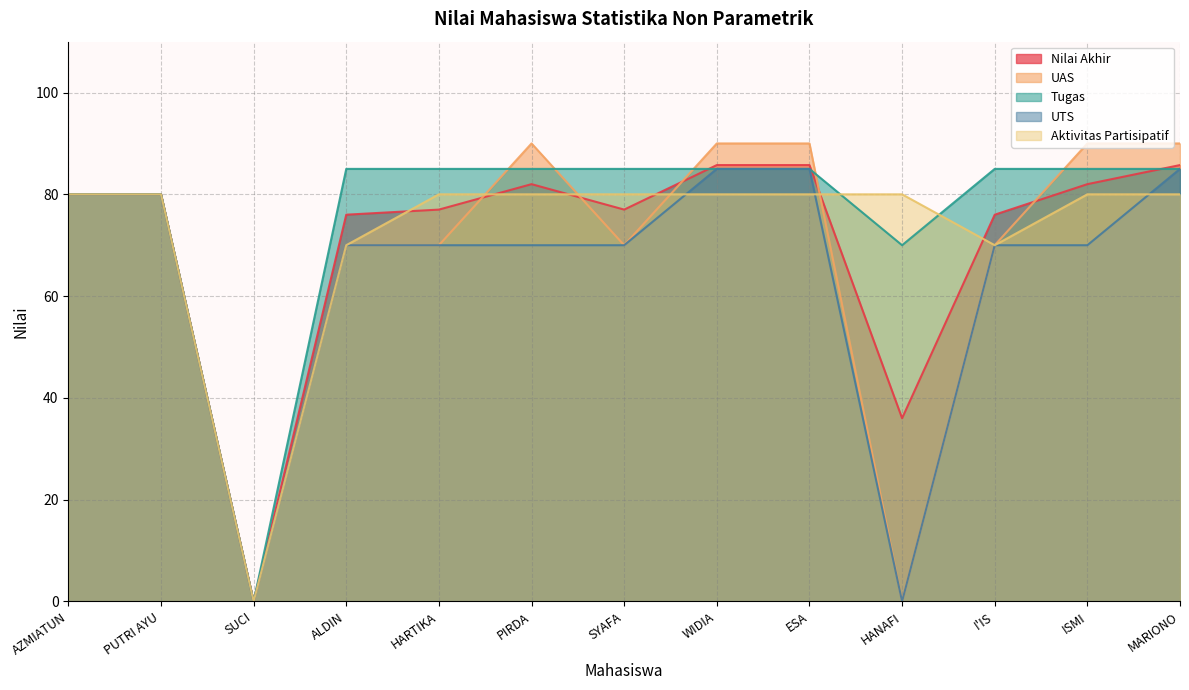

How many intersections are there between Tugas and Nilai Akhir?

3